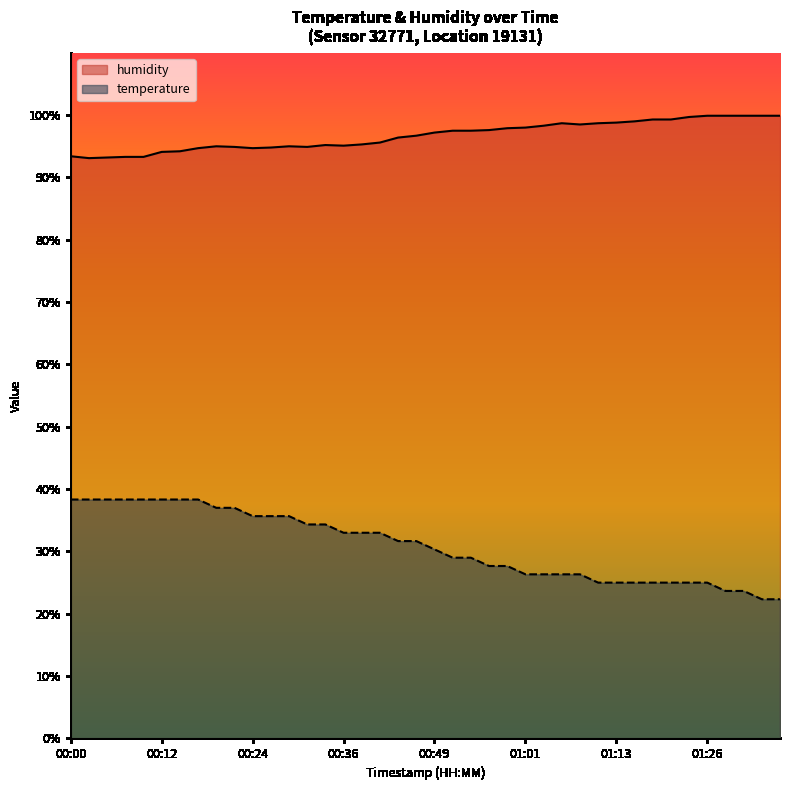

What is the label of the 11th point from the right?

01:11